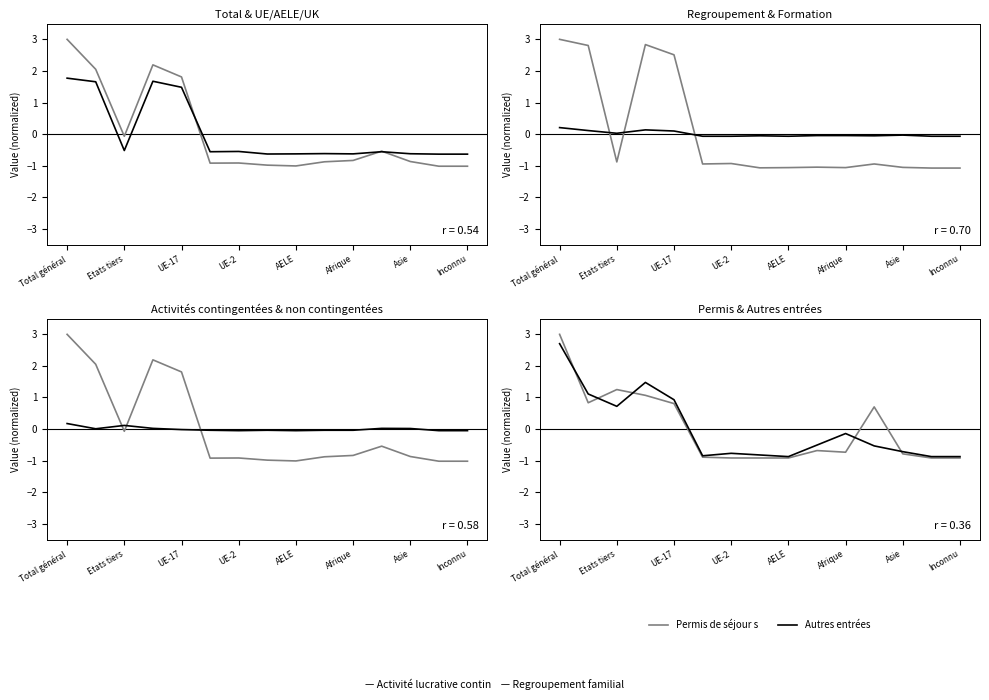

True or false: Activité lucrative and Permis de séjour s intersect in this chart.

True